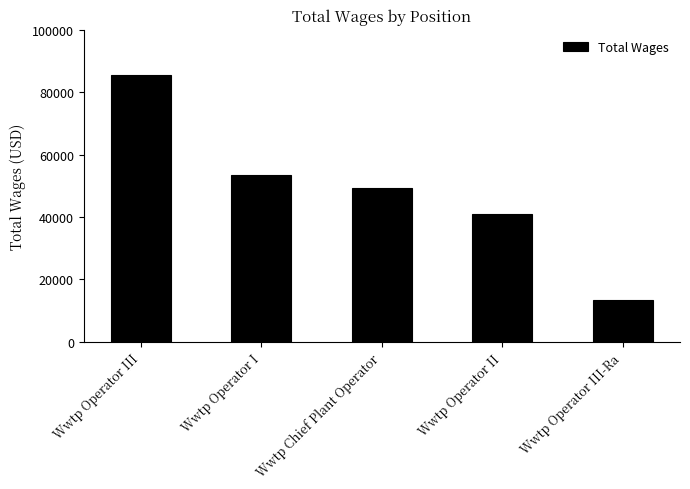

What is the ratio of the value at Wwtp Chief Plant Operator to the value at Wwtp Operator III?

0.6